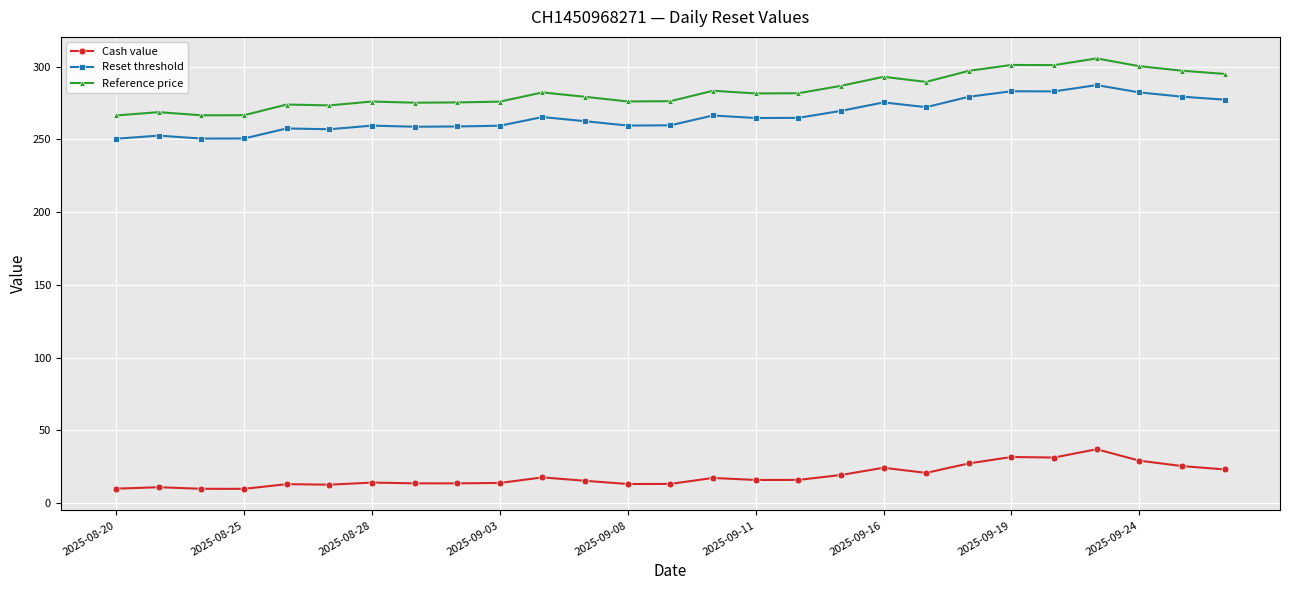

Is this an area chart (filled region under the line)?

No